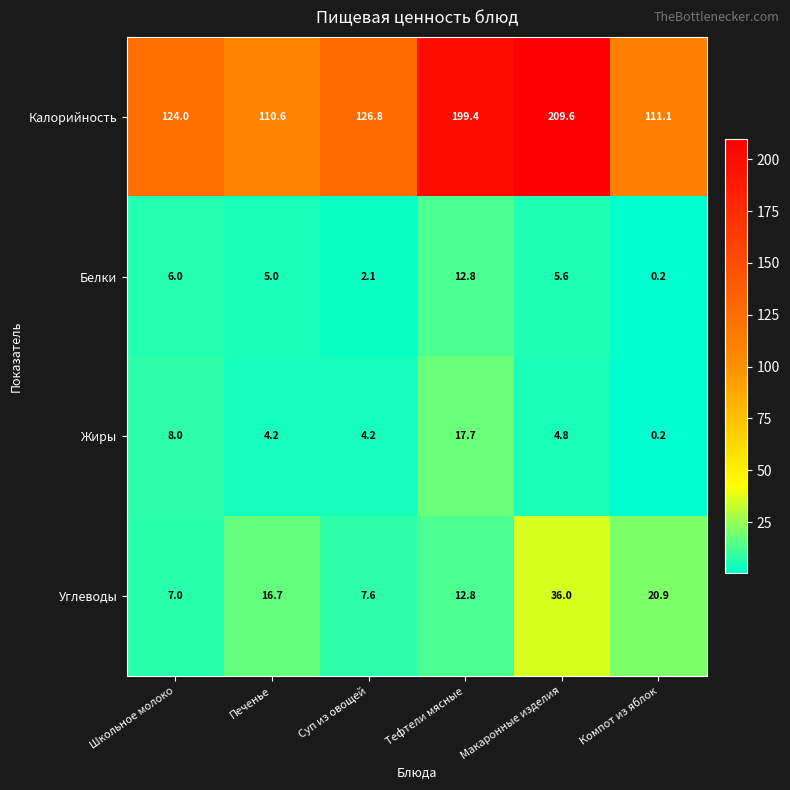

Where does the Белки series first go above 5?

Школьное молоко